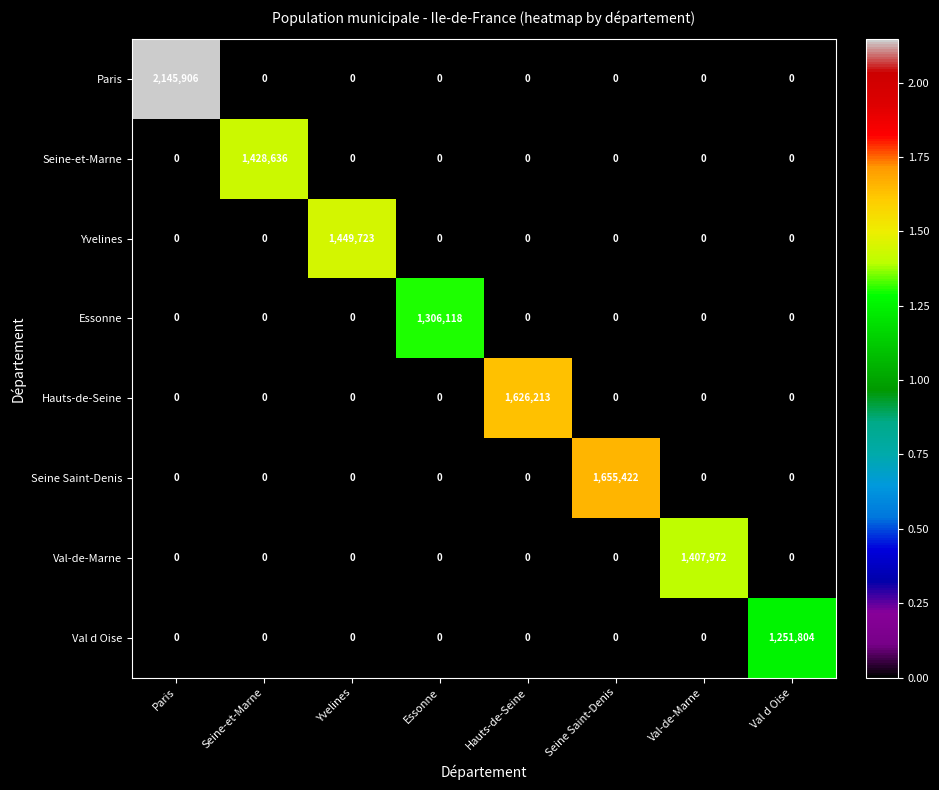

At how many categories does at least one series exceed 102120?

8